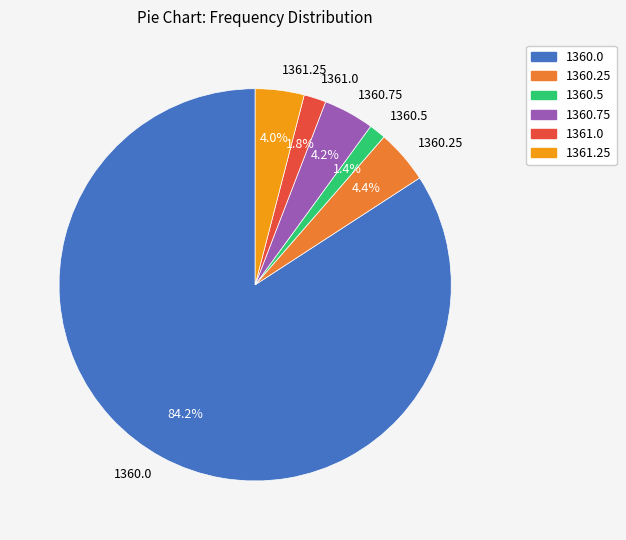

Do 1361.25 and 1360.75 together represent more than half of the pie?

No